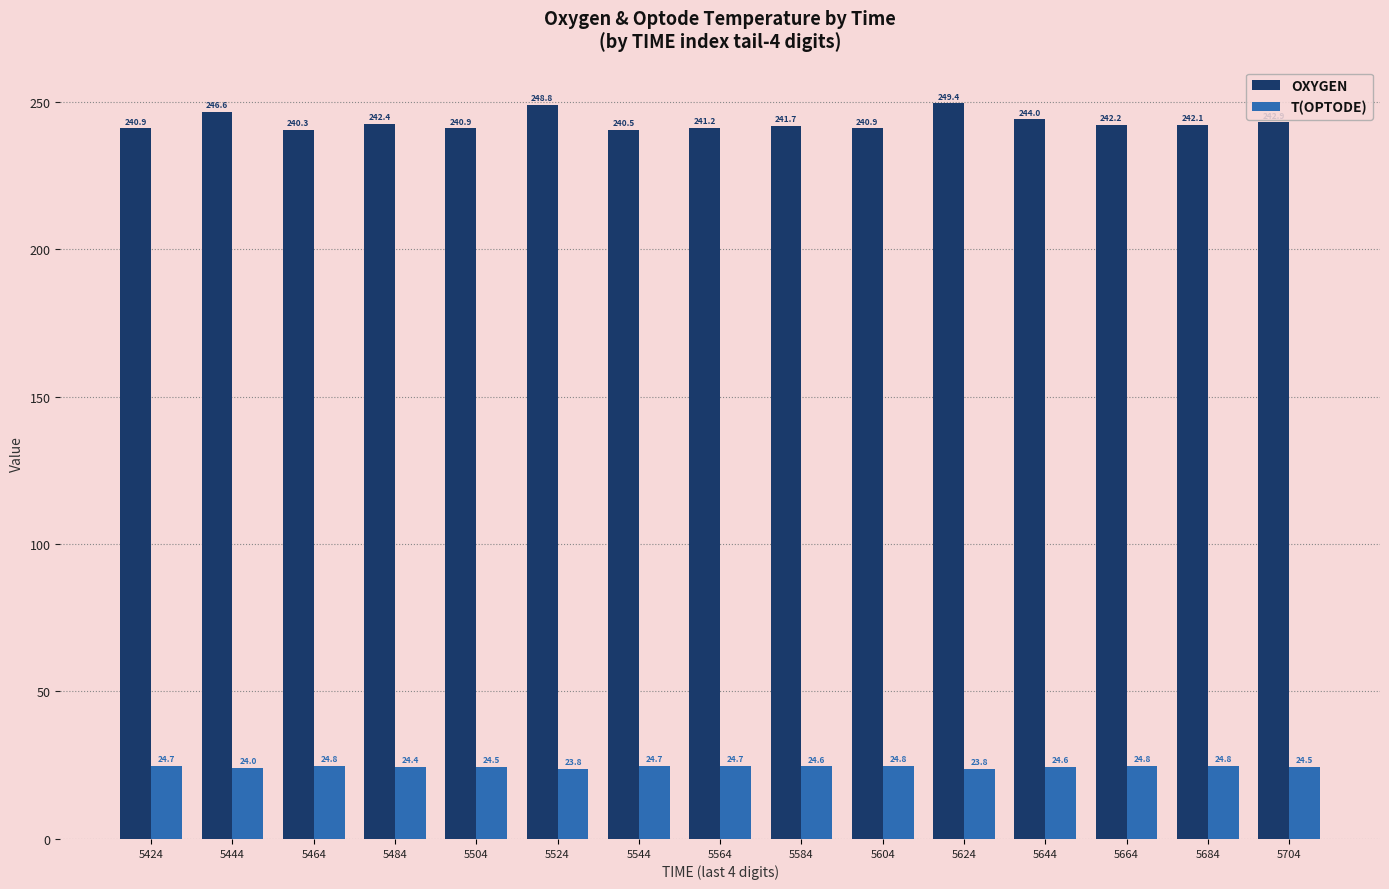

What is the sum of the T(OPTODE) values at 5544 and 5704?

49.2